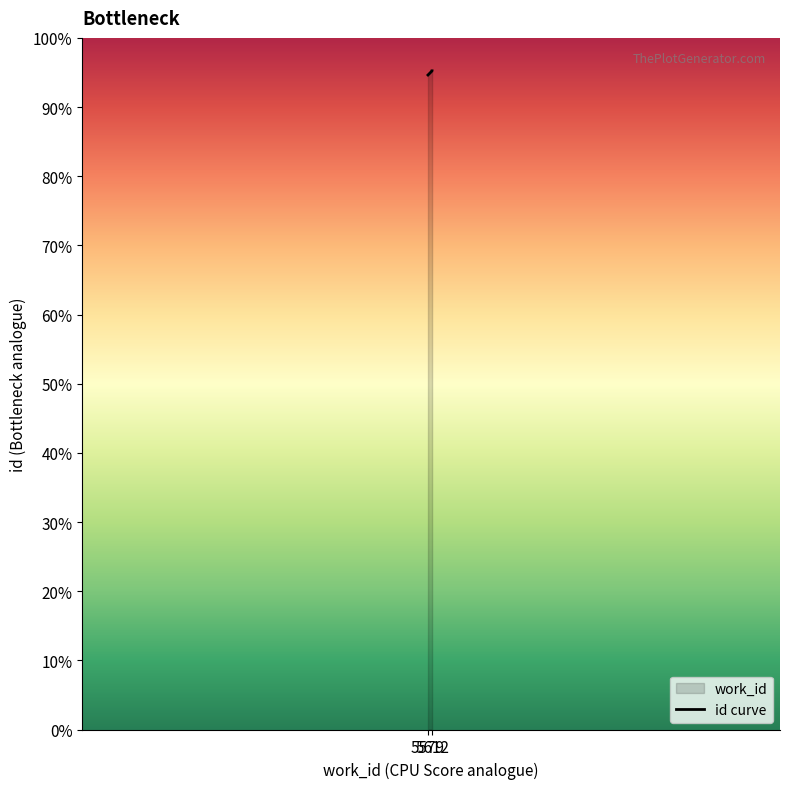

How many lines are shown in the chart?

1